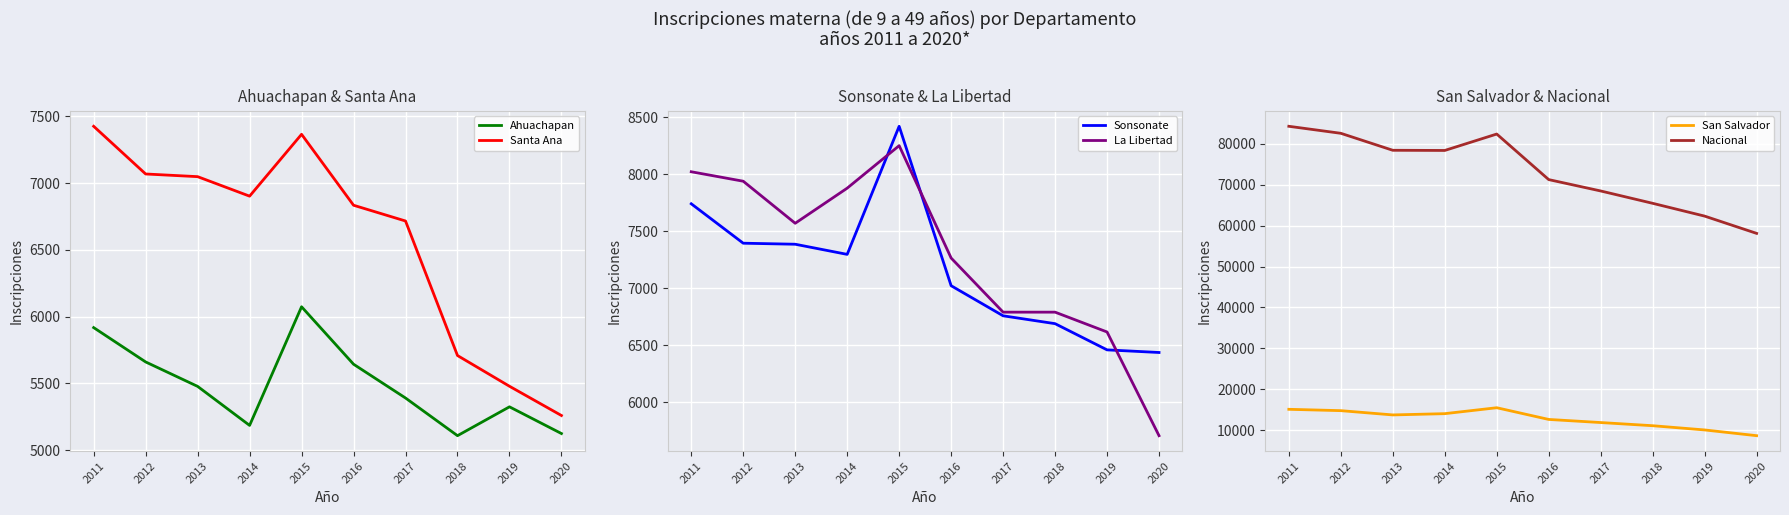

Reading left to right, what are all the values shown in this chart?

Ahuachapan: 5918	5661	5478	5186	6074	5644	5391	5109	5325	5125
Santa Ana: 7425	7068	7048	6902	7365	6834	6716	5709	5479	5260
Sonsonate: 7742	7396	7387	7298	8422	7023	6759	6690	6460	6437
La Libertad: 8023	7940	7571	7879	8252	7266	6791	6791	6617	5707
San Salvador: 15104	14774	13730	14039	15488	12627	11868	11094	10060	8658
Nacional: 84263	82550	78400	78358	82369	71236	68459	65441	62314	58094